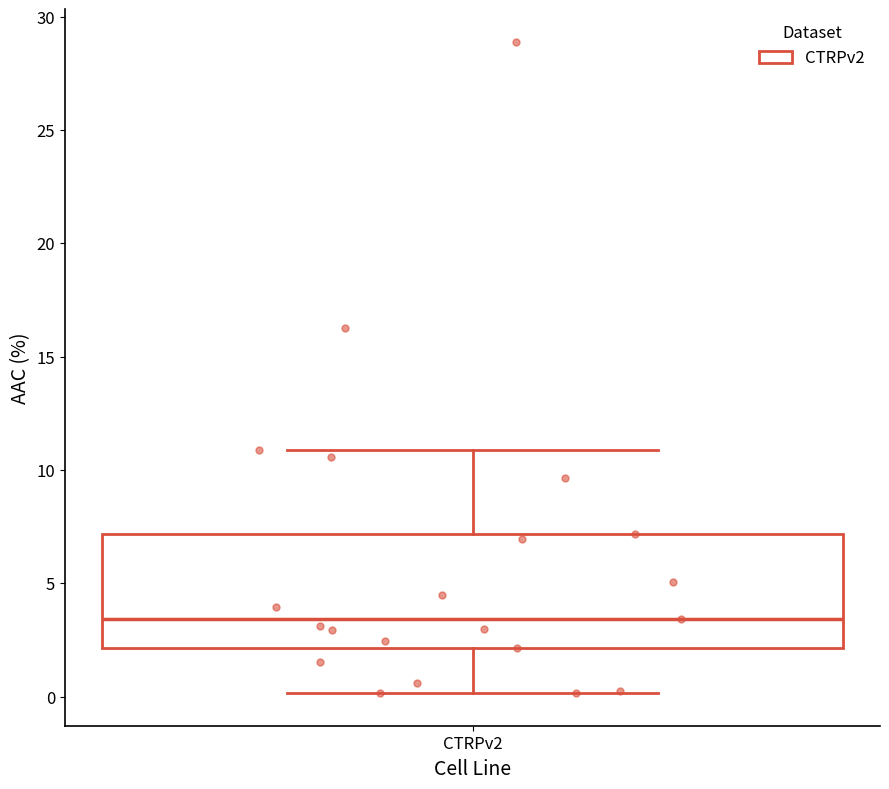

Transcribe this box plot: give where the median line is, the range the box spans, and where the two whiskers end, as read against the y-axis. The values are not printed on the chart, so give them approximately, as read against the axis.

median 3.5, box 2.0 to 7.0, whiskers 0.0 to 11.0